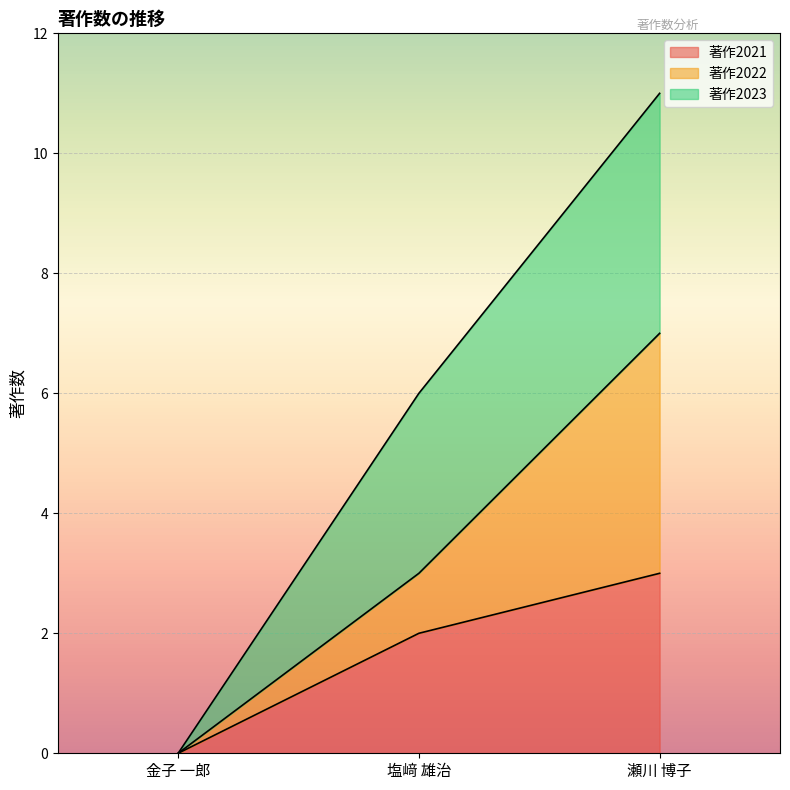

At which label does 著作2021 reach its peak?

瀬川 博子